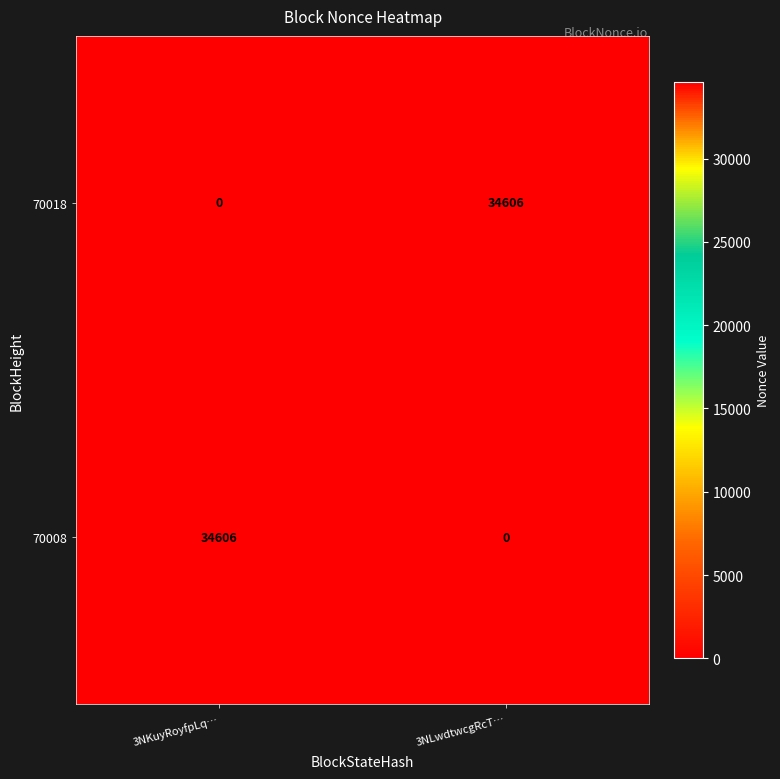

What is the maximum value shown in the chart?

34606